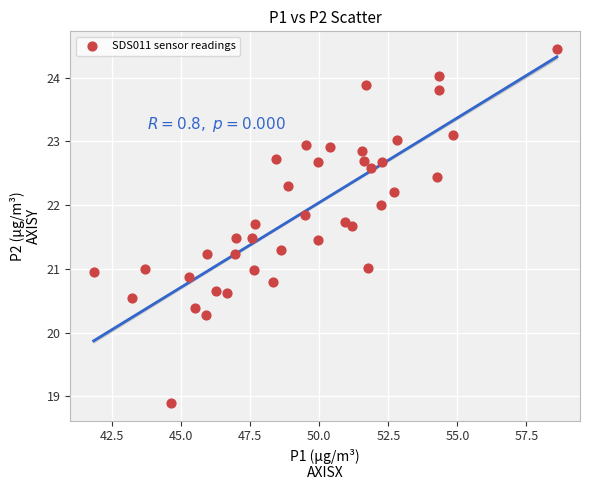

What is the range of X values (max minus min)?

16.8